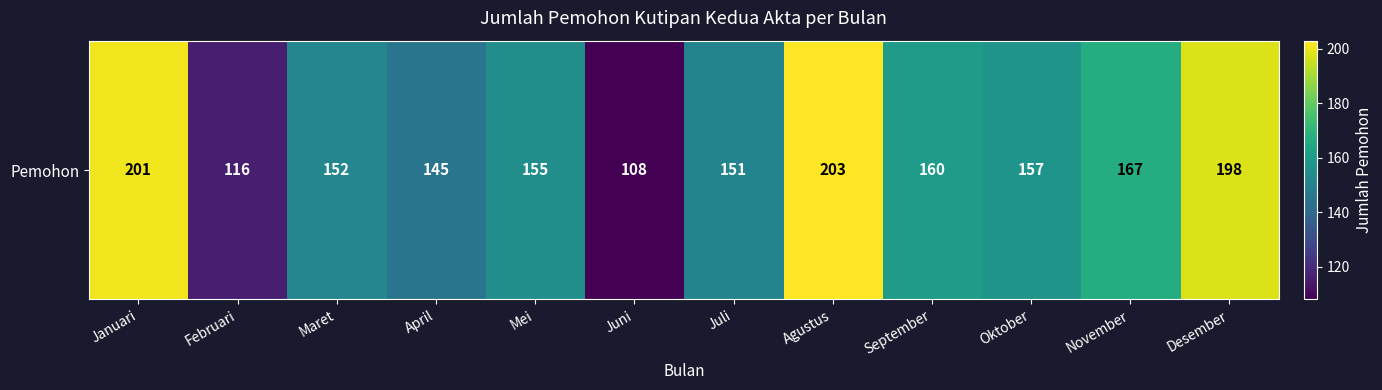

Is it true that the value at November is 42?

False